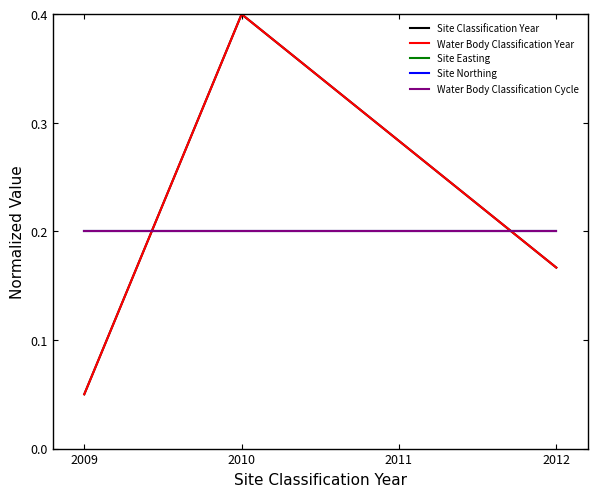

Does the chart display data point markers on the line(s)?

No